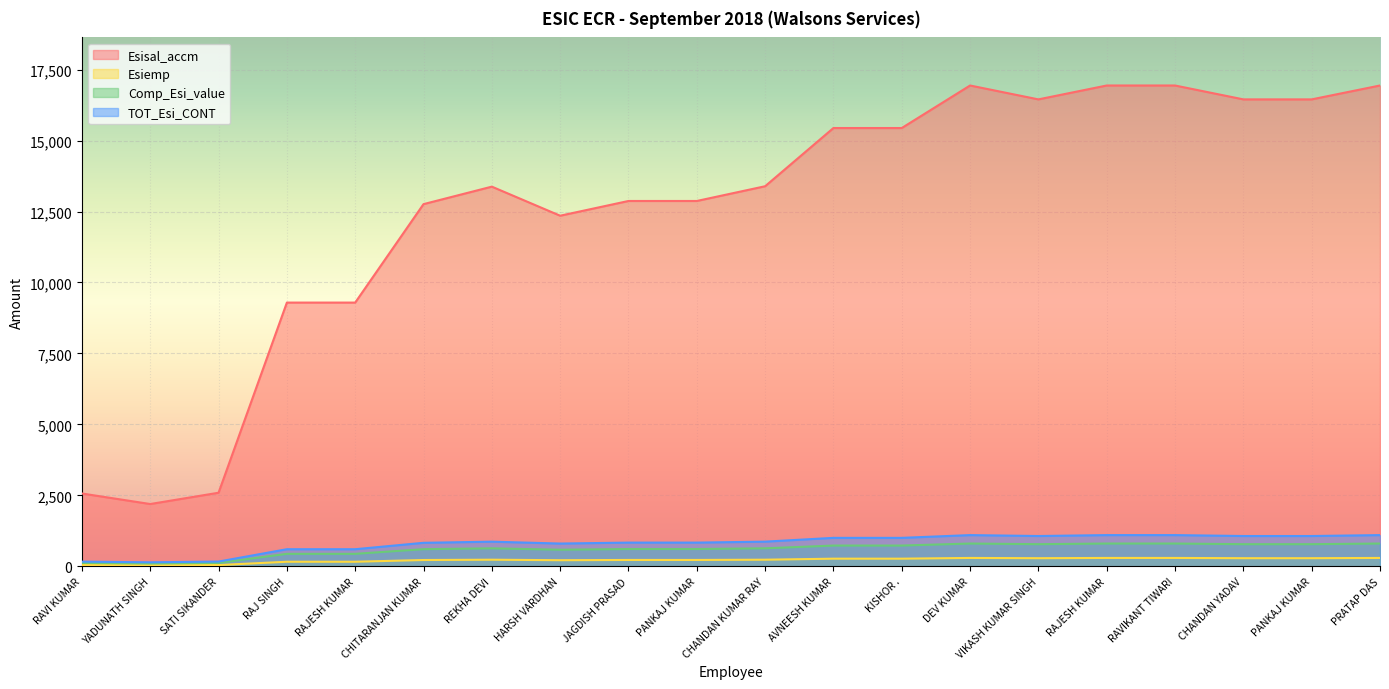

What is the value of the TOT_Esi_CONT point at the 5th from the left?

604.4